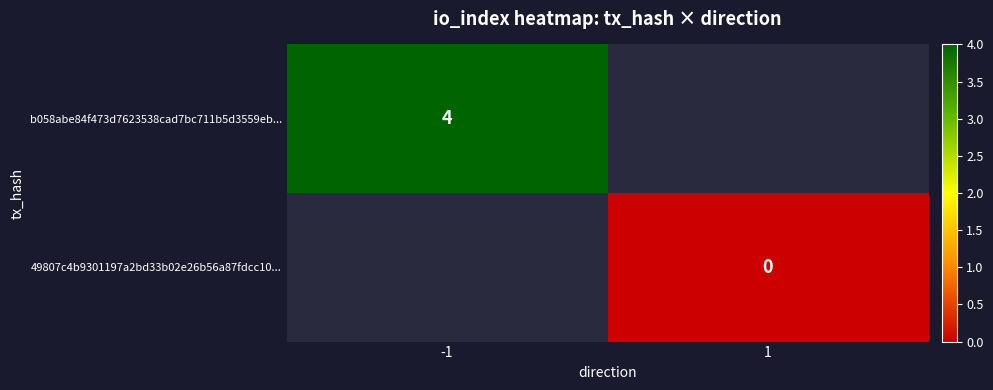

How many categories are shown in the chart?

2